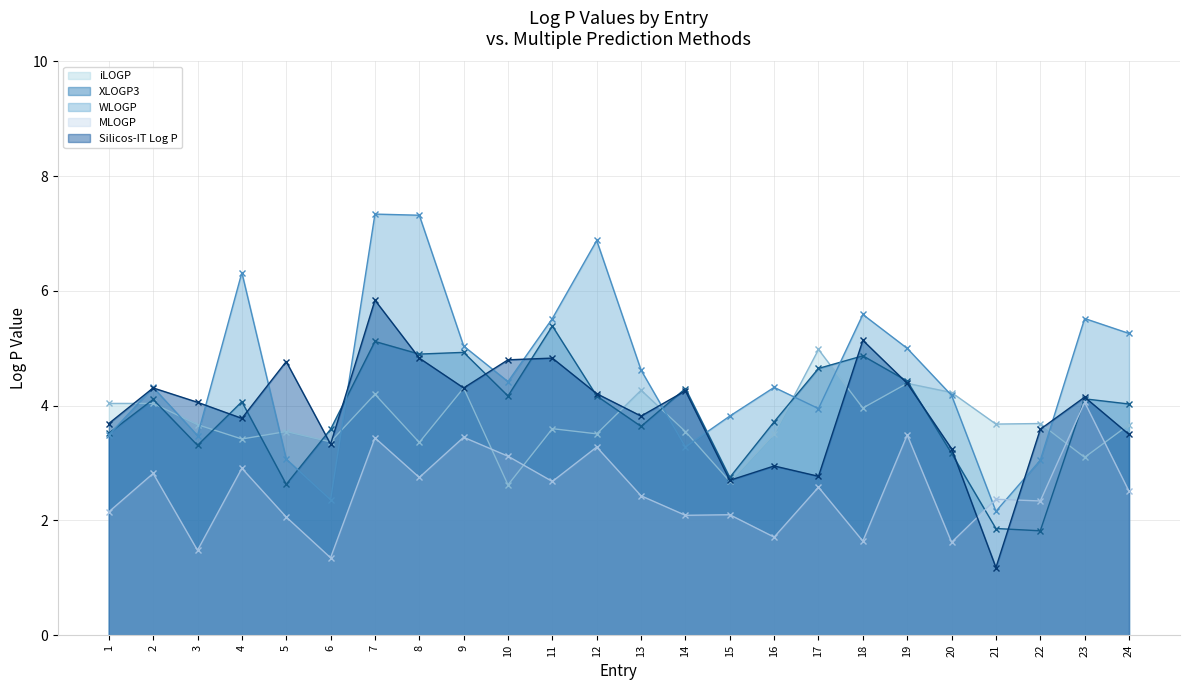

Which series has the largest total across all categories?

WLOGP